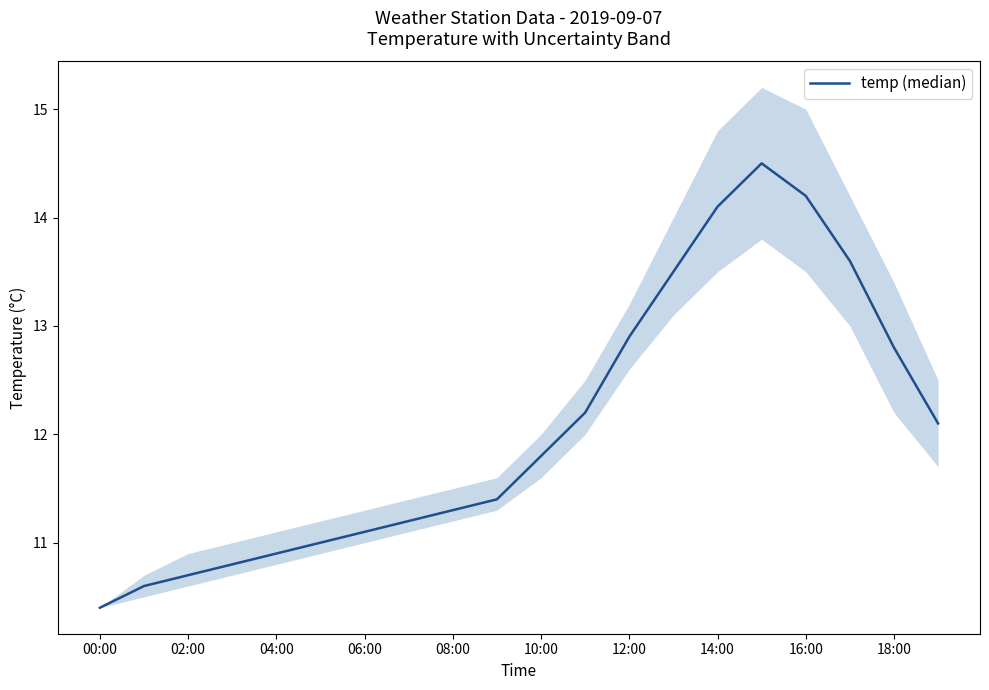

Which label corresponds to the smallest value in the chart?

00:00